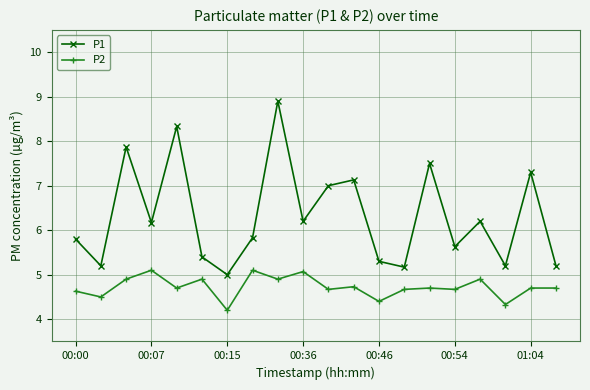

List the series in order of their overall mean, highest first.

P1, P2